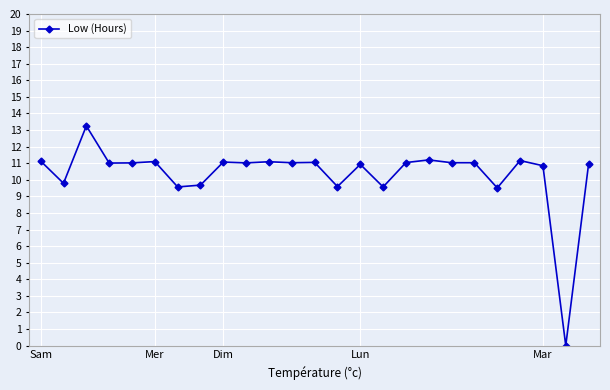

What is the value of the 21st point from the left?

9.5